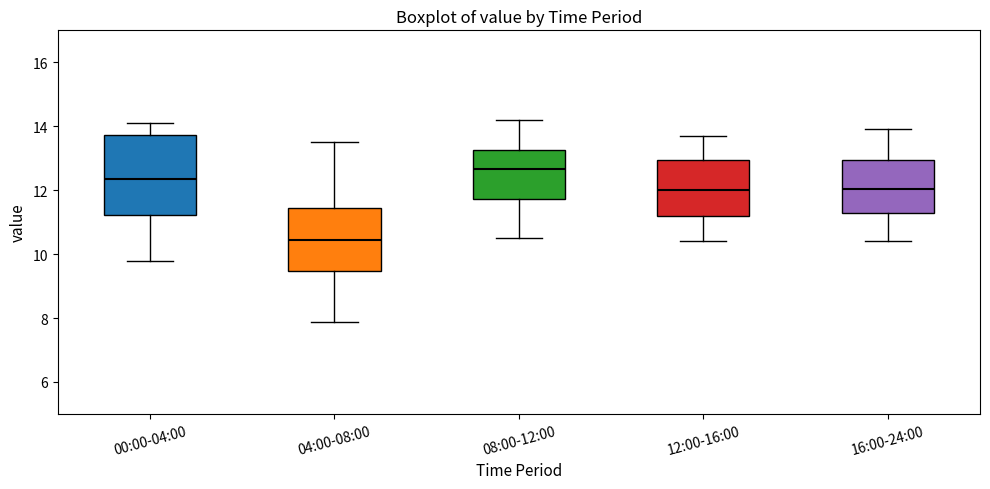

Reading left to right, transcribe this box plot: for each box, give where its median line is, the range the box spans, and where its two whiskers end, as read against the y-axis. The values are not printed on the chart, so give them approximately, as read against the axis.

00:00-04:00: median 12.4, box 11.2 to 13.8, whiskers 9.8 to 14.2
04:00-08:00: median 10.4, box 9.4 to 11.4, whiskers 7.8 to 13.6
08:00-12:00: median 12.6, box 11.8 to 13.2, whiskers 10.6 to 14.2
12:00-16:00: median 12.0, box 11.2 to 13.0, whiskers 10.4 to 13.8
16:00-24:00: median 12.0, box 11.2 to 13.0, whiskers 10.4 to 14.0